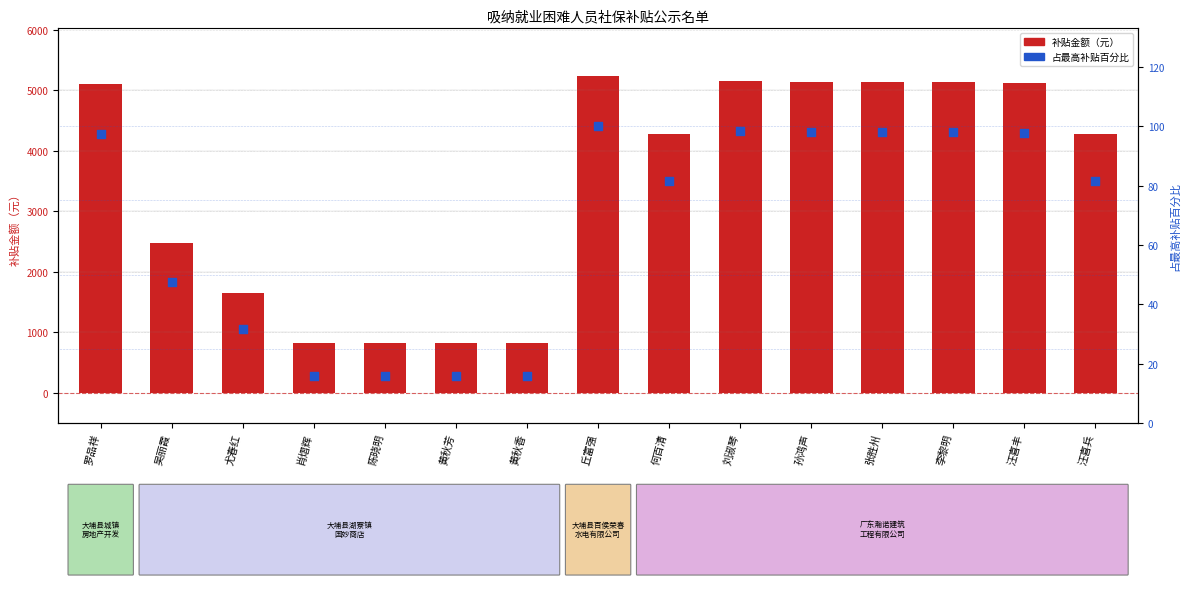

Which series reaches the minimum Y coordinate?

占最高补贴百分比